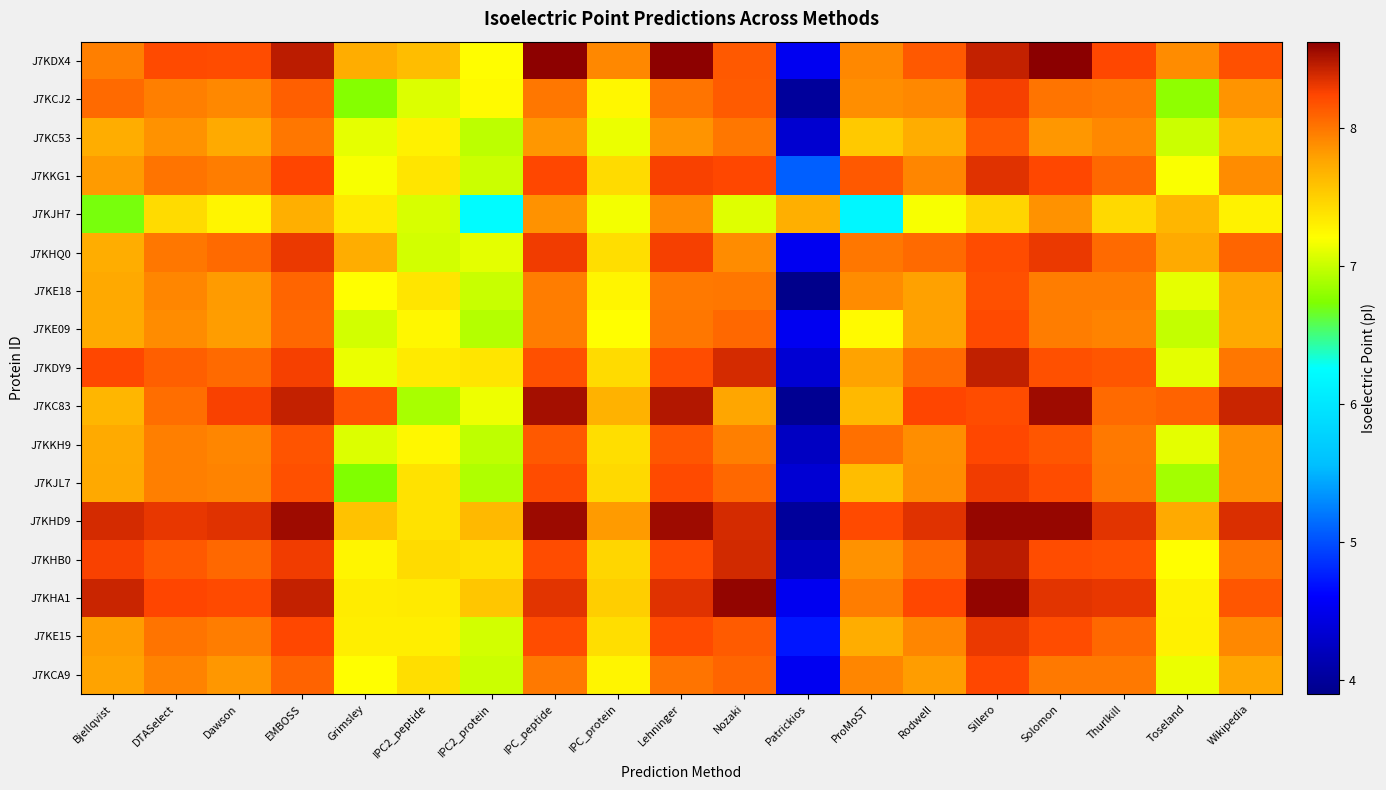

What is the smallest value displayed?

3.9